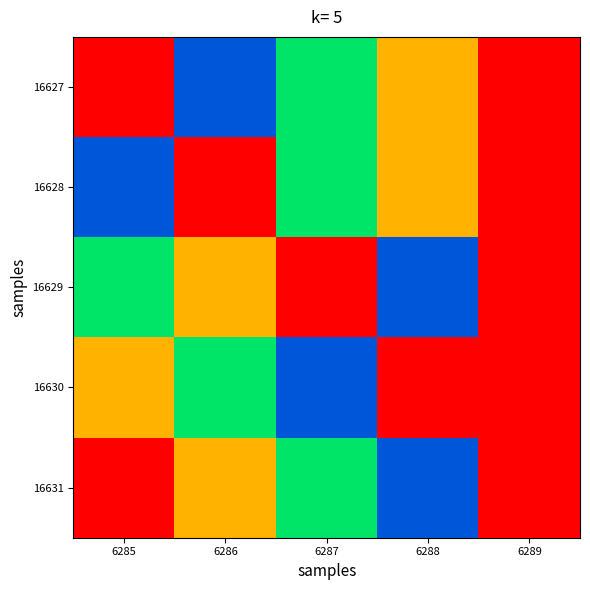

Which label corresponds to the smallest value in the chart?

6286